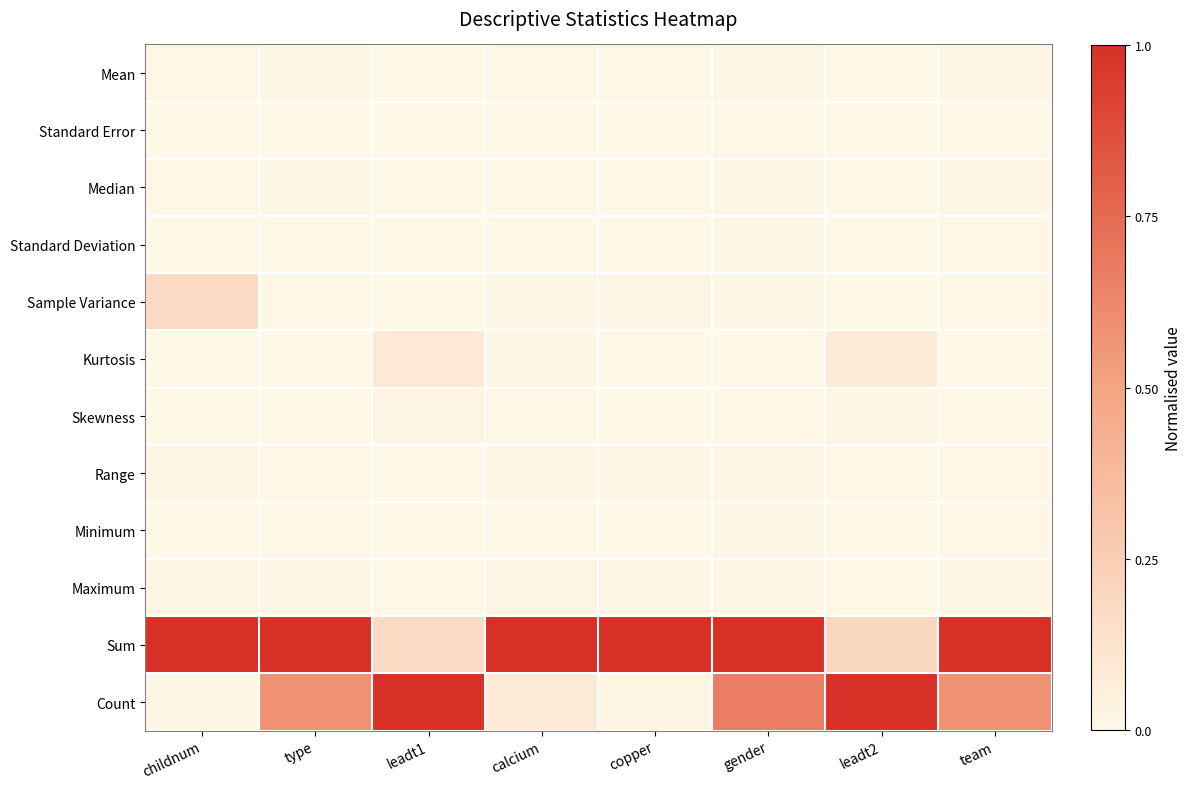

Which series has the largest total across all categories?

Sum